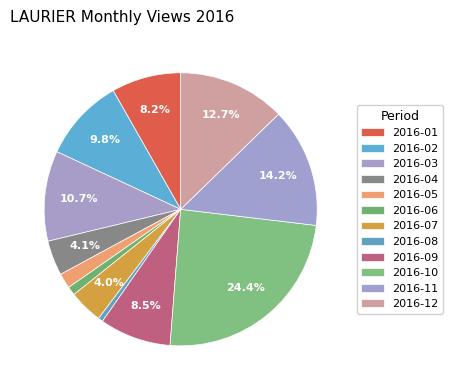

Rank the categories by value from highest to lowest.

2016-10, 2016-11, 2016-12, 2016-03, 2016-02, 2016-09, 2016-01, 2016-04, 2016-07, 2016-05, 2016-06, 2016-08